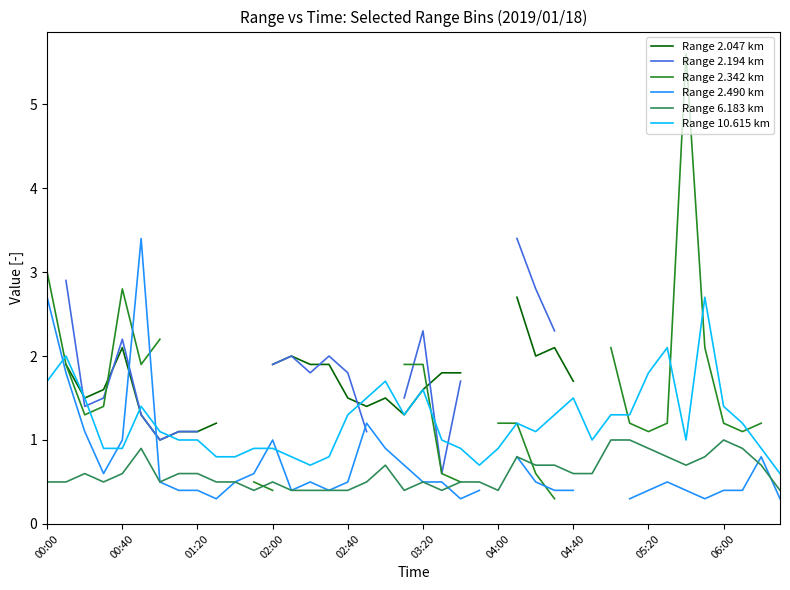

What are all the series names shown in the legend?

Range 2.047 km, Range 2.194 km, Range 2.342 km, Range 2.490 km, Range 6.183 km, Range 10.615 km